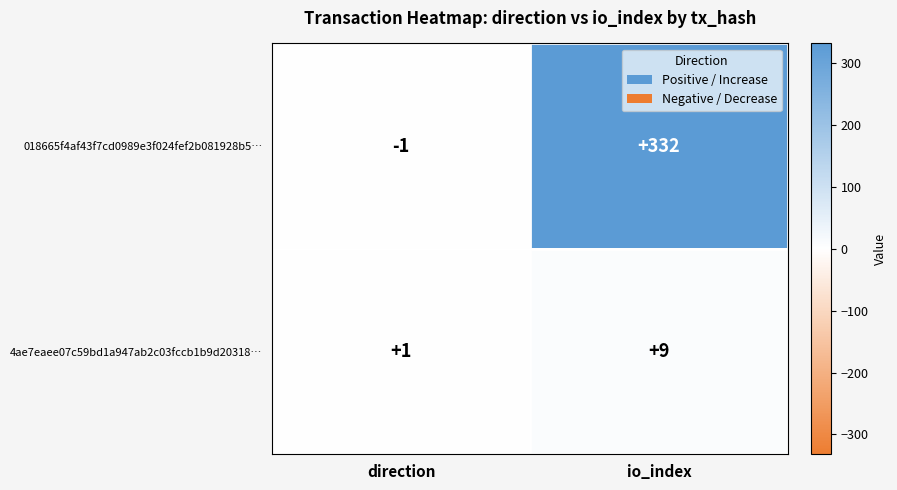

Reading left to right, what are all the values shown in this chart?

018665f4af43f7cd0989e3f024fef2b081928b5…: direction=-1	io_index=332
4ae7eaee07c59bd1a947ab2c03fccb1b9d20318…: direction=1	io_index=9